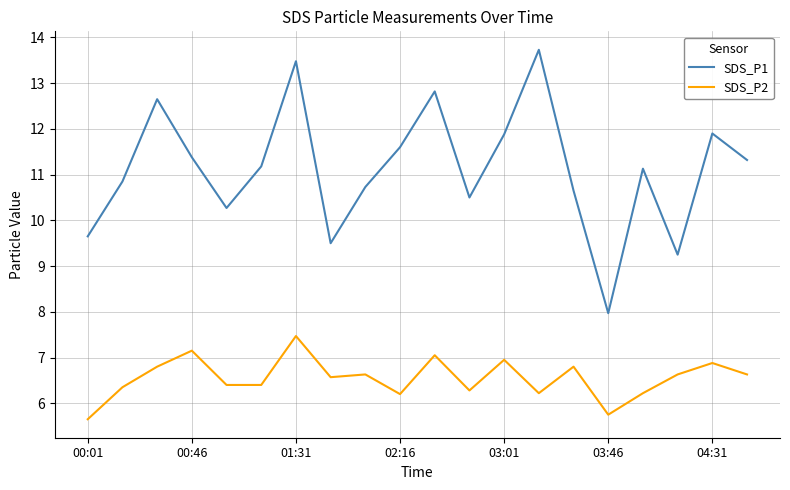

What is the average value of the SDS_P1 series?

11.1